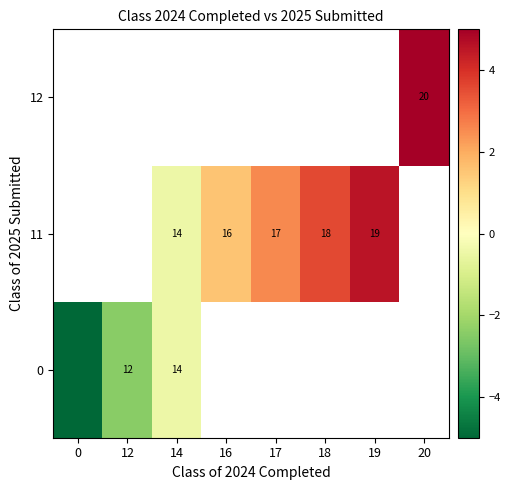

Is the value of 11 at 18 greater than the value of 0 at 14?

Yes